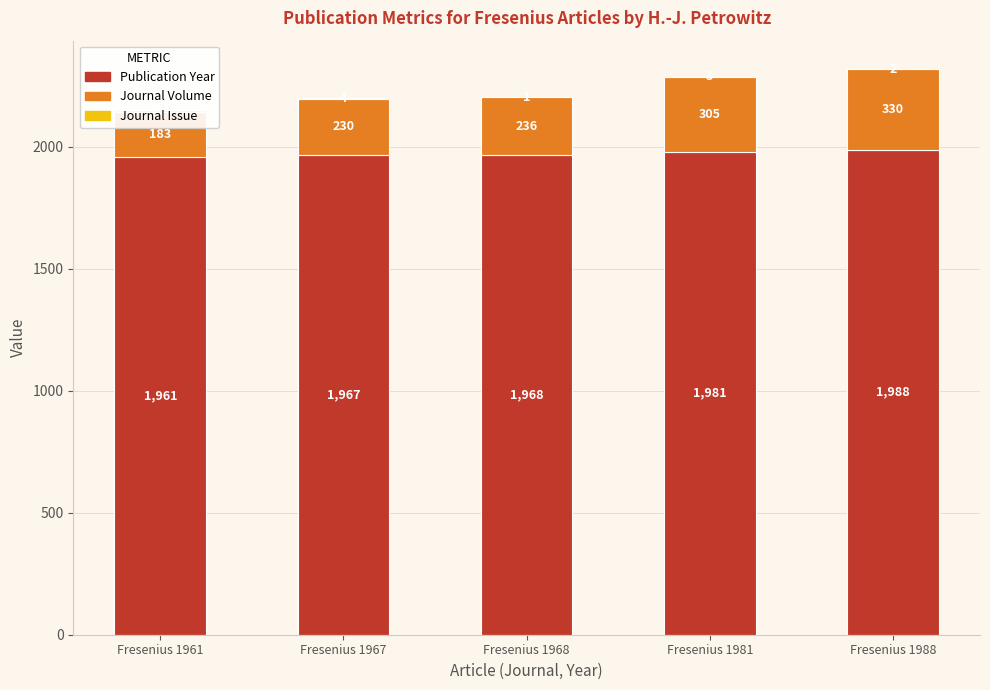

At how many categories does at least one series exceed 51?

5